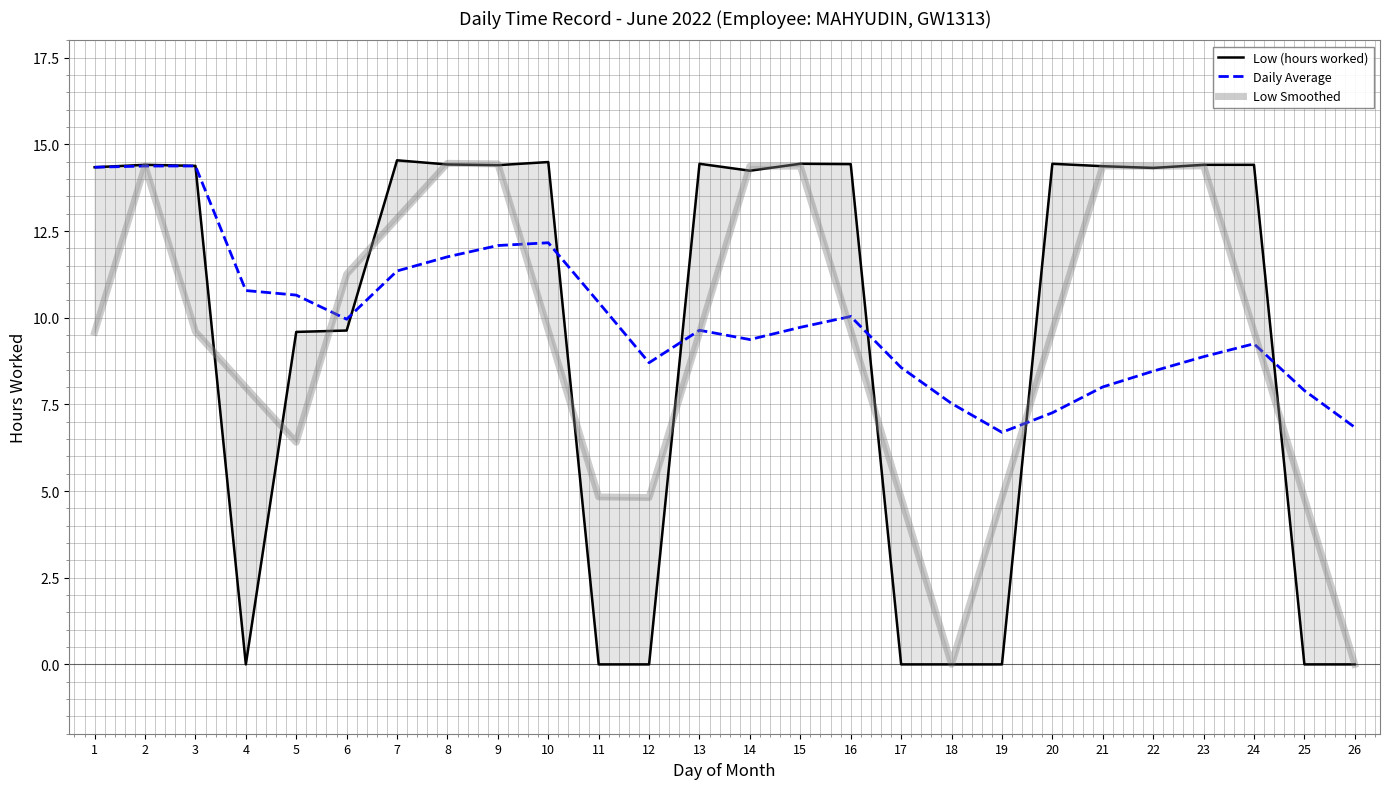

What is the value of the Low (hours worked) point at the 3rd from the left?

14.4